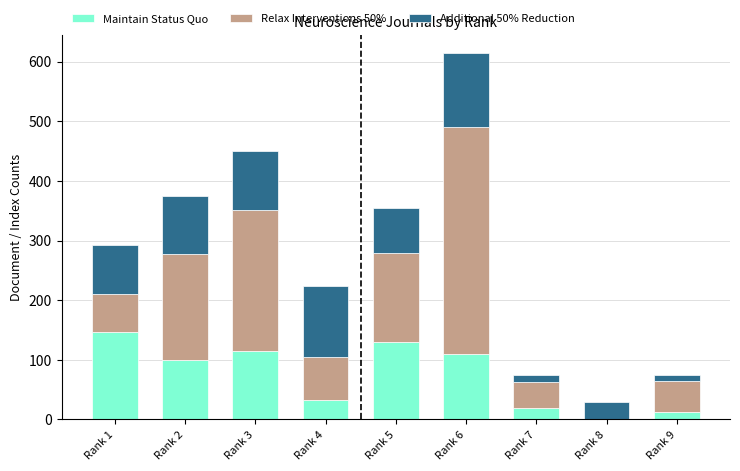

At which label does Maintain Status Quo reach its peak?

Rank 1